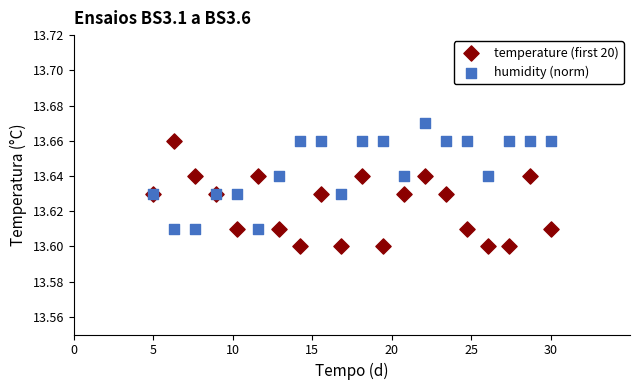

Which series reaches the maximum Y coordinate?

humidity (norm)